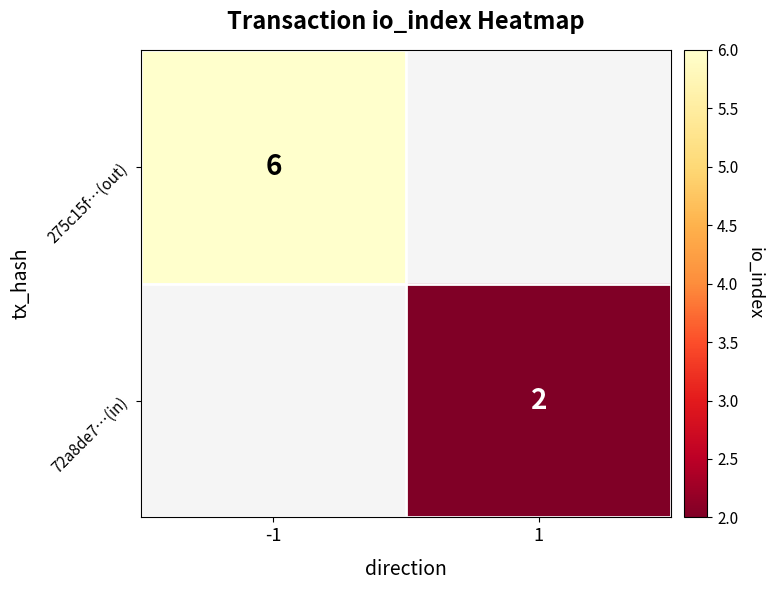

What is the maximum value shown in the chart?

6.0